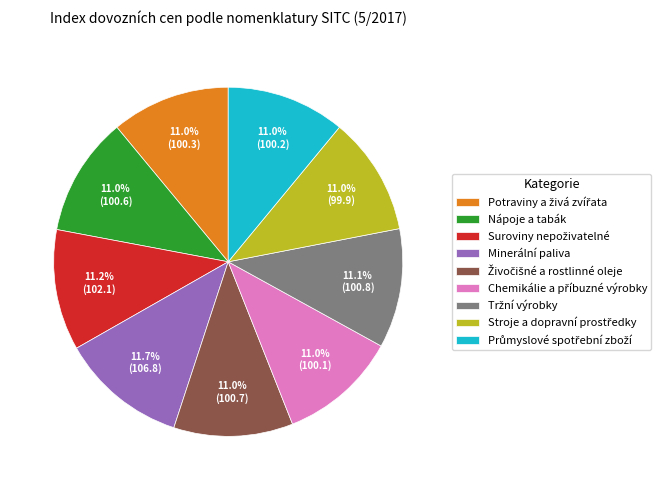

Does any single category account for the majority?

No